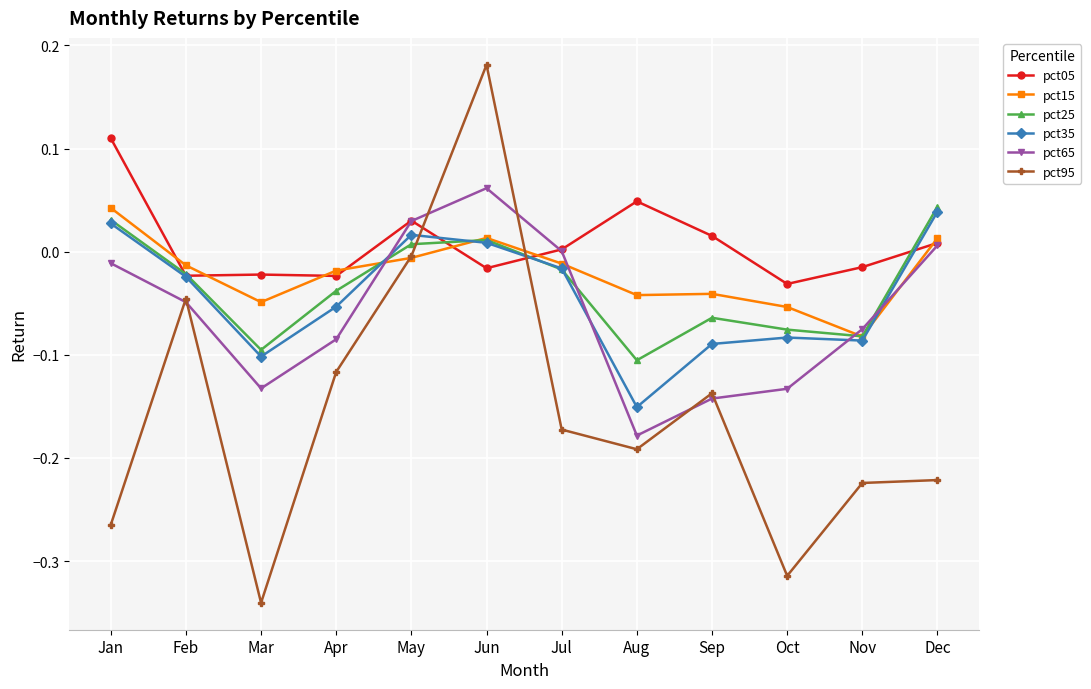

Is the value of pct25 at Sep greater than the value of pct95 at Jun?

No